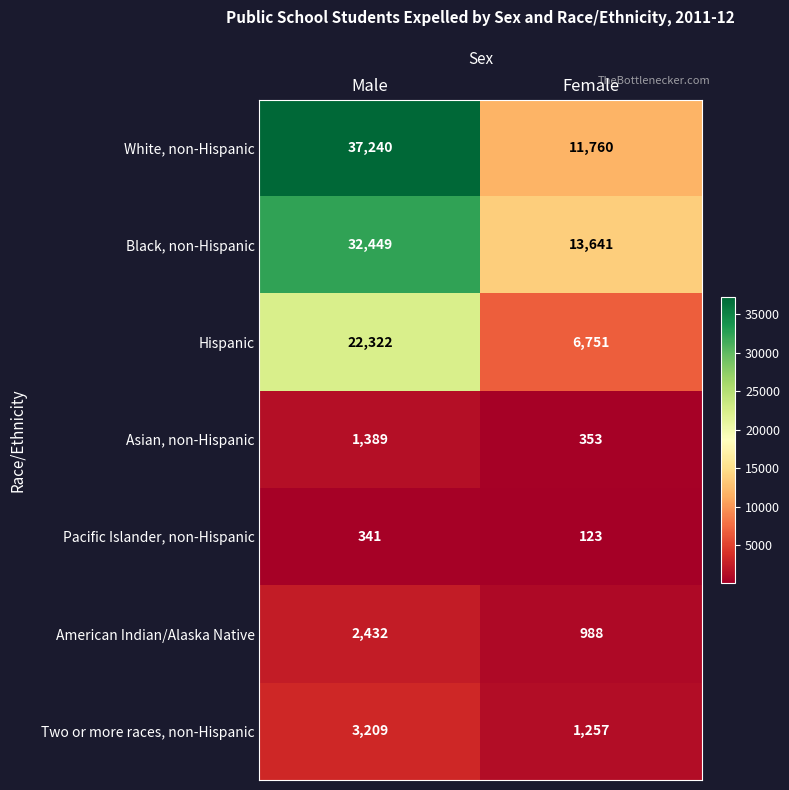

Which series has the largest total across all categories?

White, non-Hispanic